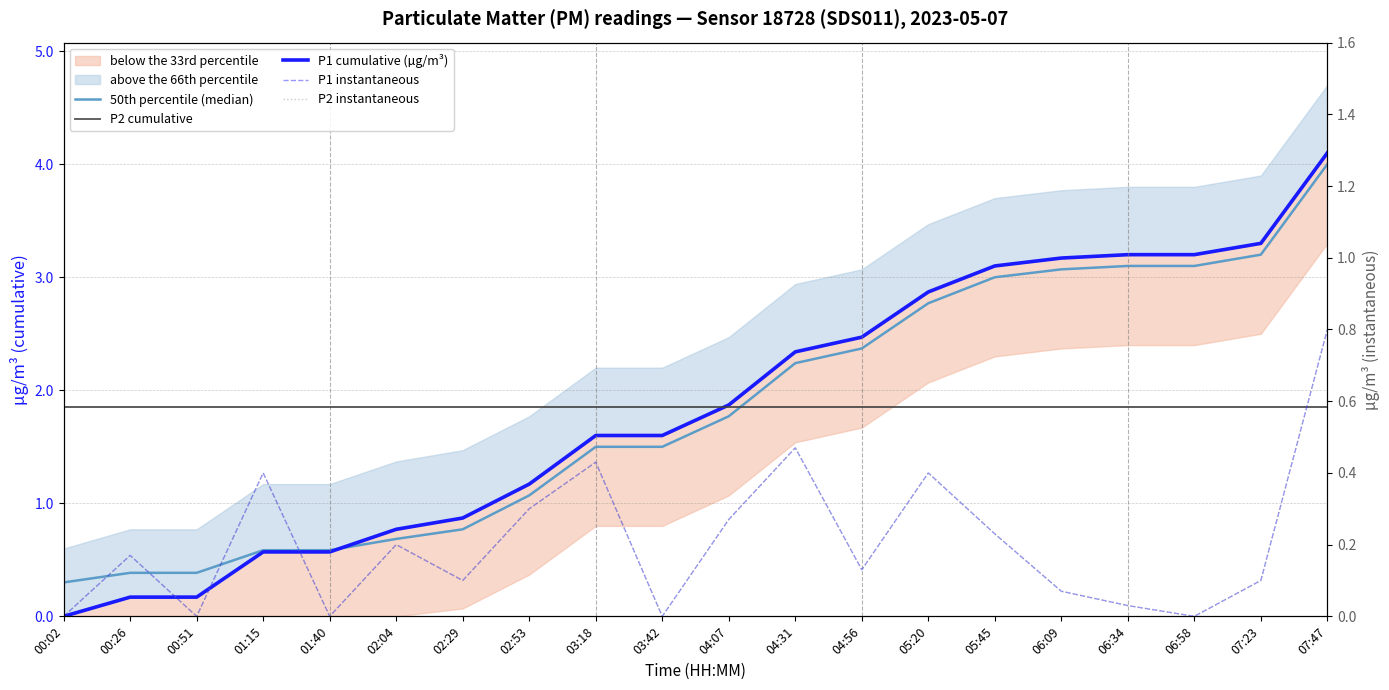

At how many categories does at least one series exceed 1?

13